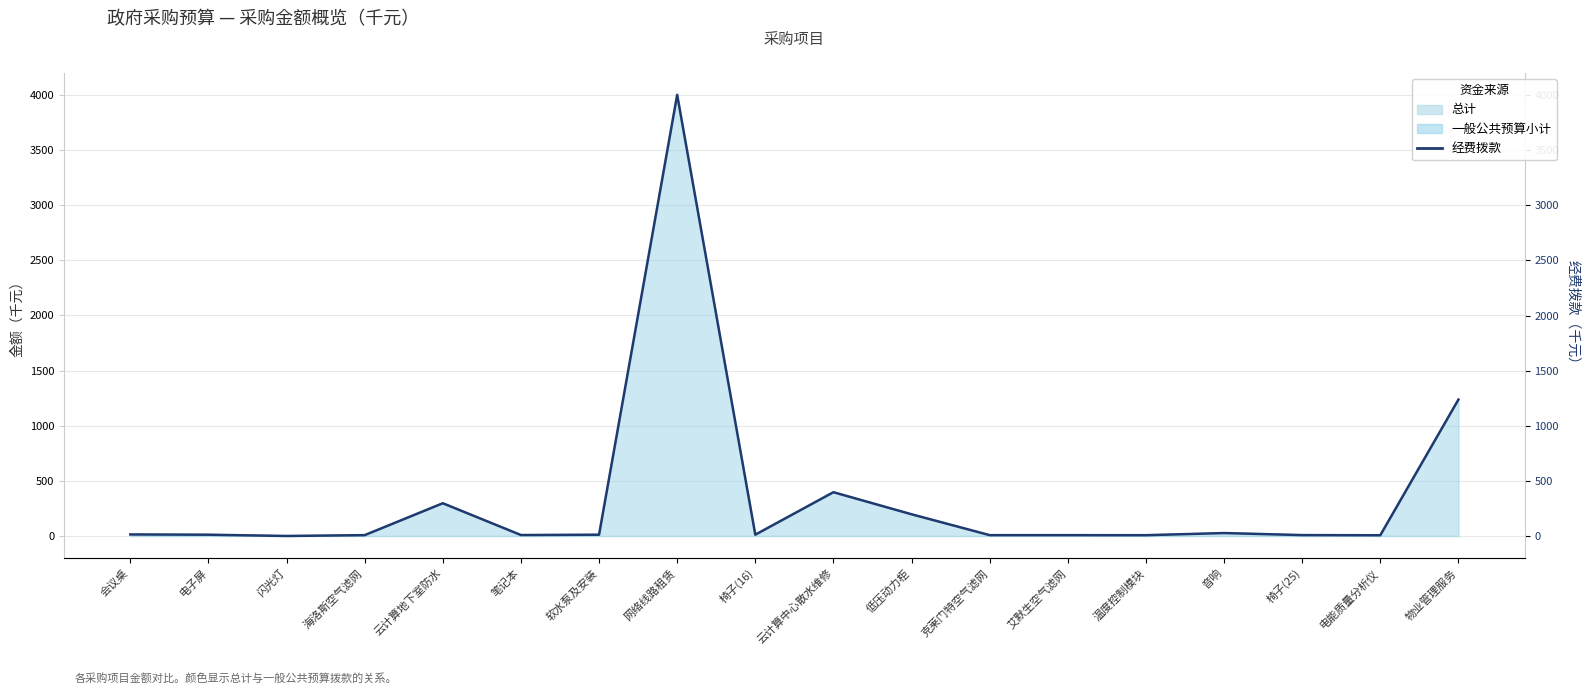

True or false: there are more than 2 points higher than both neighbors.

True